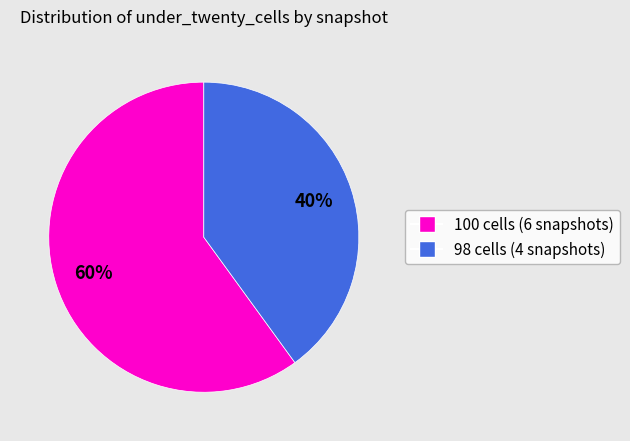

How many slices are in this pie chart?

2